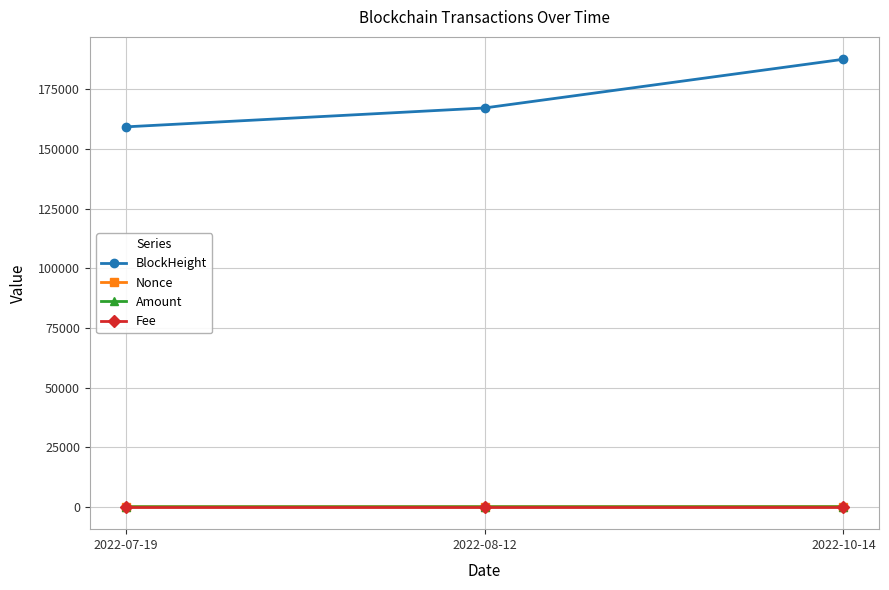

What is the sum of the Amount values at 2022-10-14 and 2022-07-19?

5.5